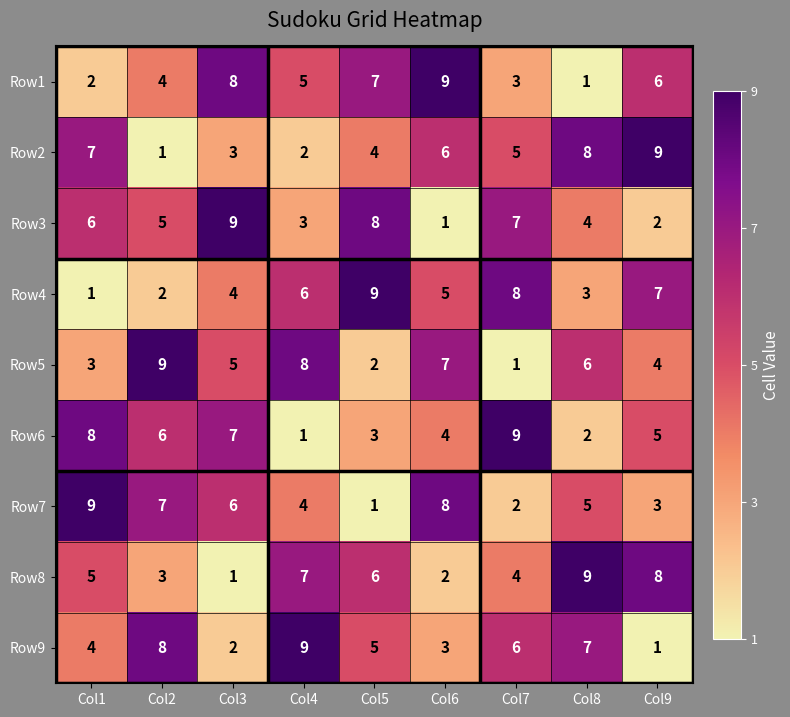

What is the difference between the second highest and second lowest values in the Row3 series?

6